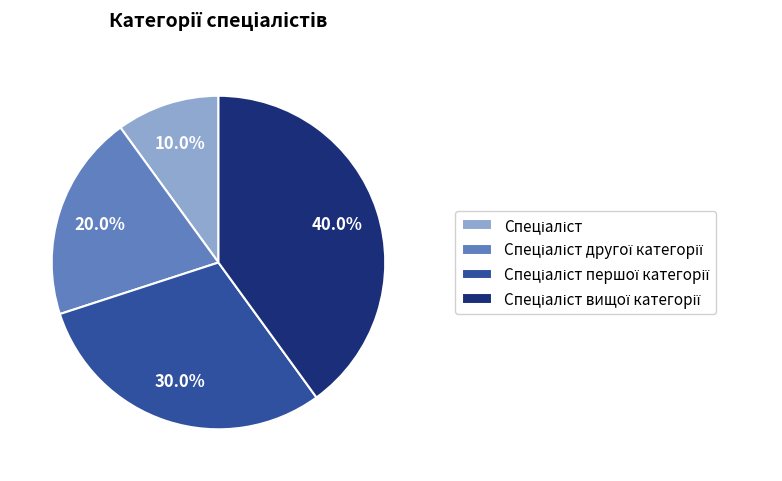

Is there a majority slice in this chart?

No